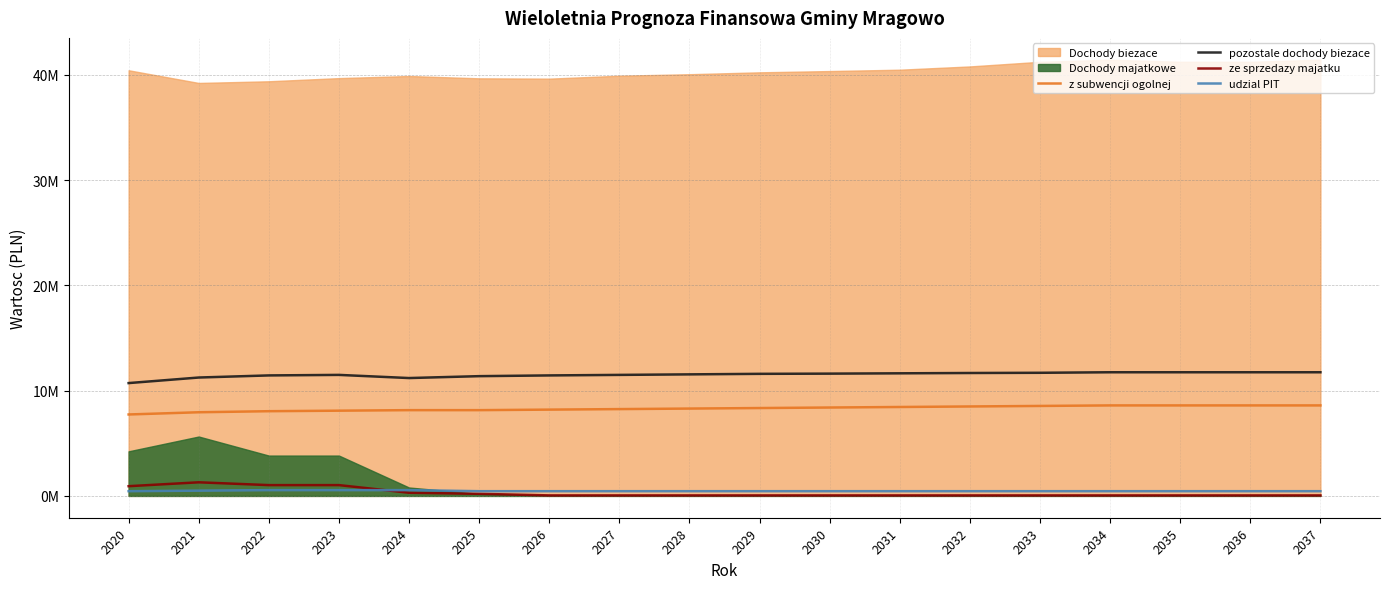

True or false: ze sprzedazy majatku and pozostale dochody biezace intersect in this chart.

False